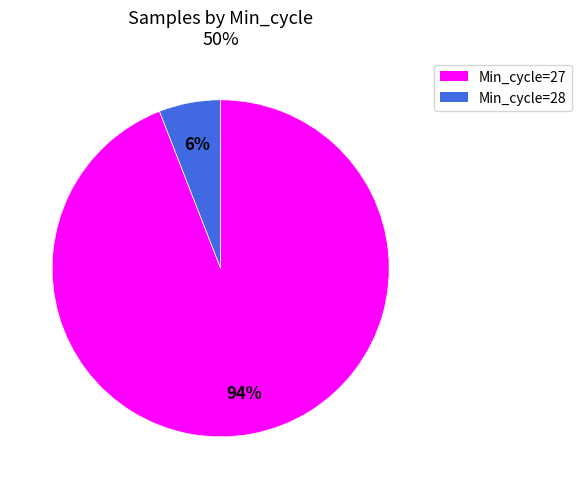

Which has a higher value, Min_cycle=27 or Min_cycle=28?

Min_cycle=27